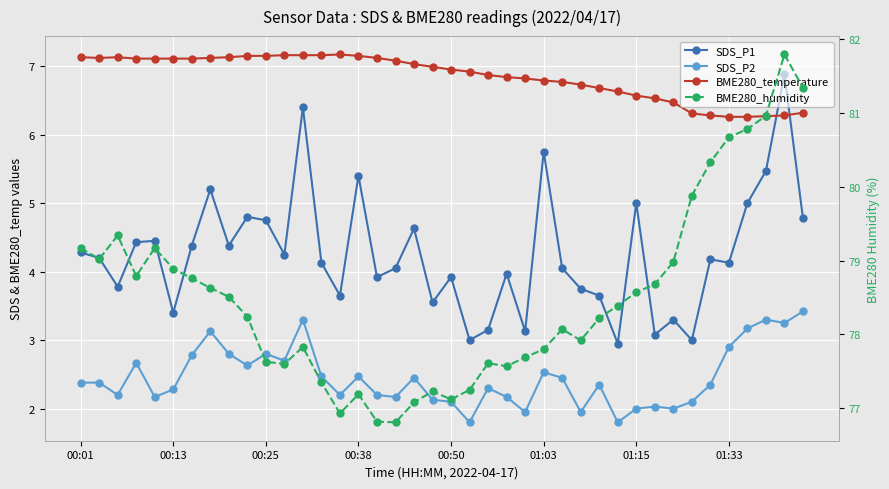

How many interior local valleys does the BME280_temperature series have?

1